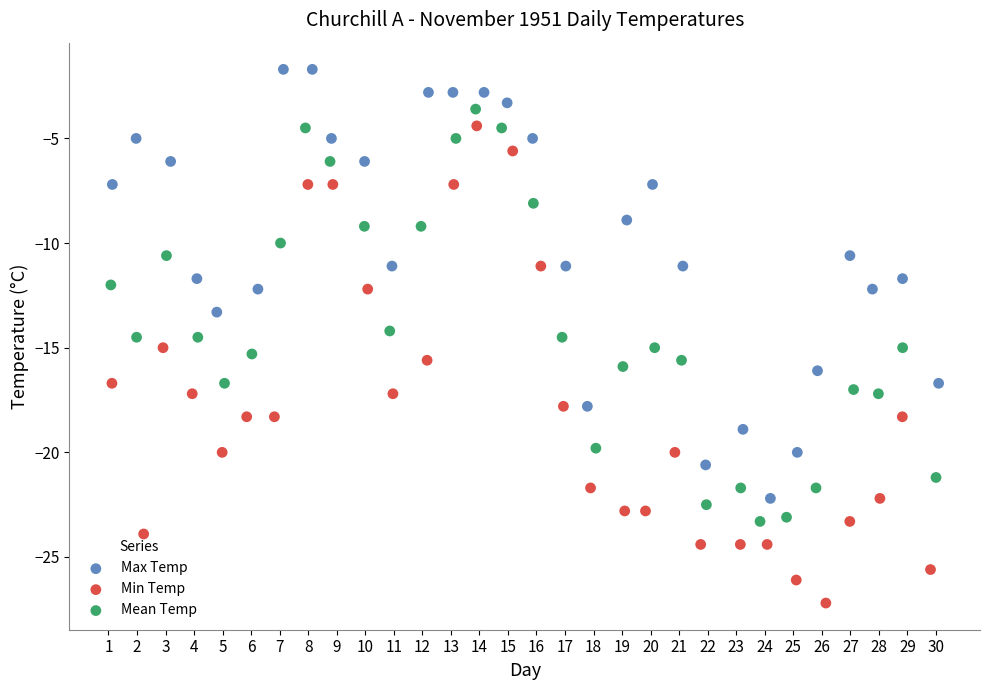

What are all the series names shown in the legend?

Max Temp, Min Temp, Mean Temp